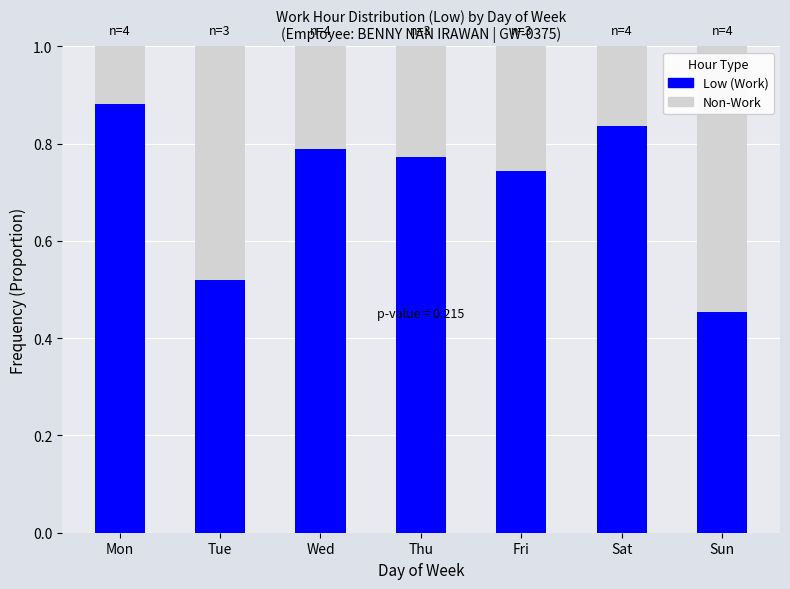

At which label does Low (Work) reach its peak?

Mon